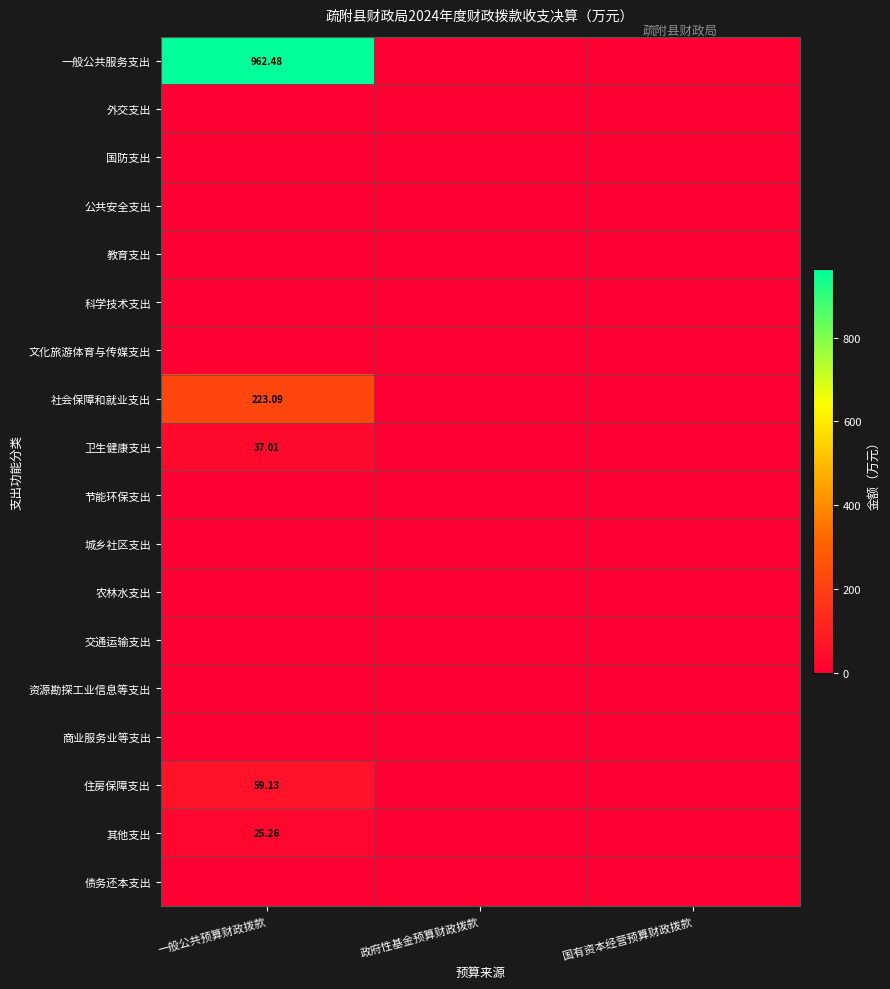

At which category is the sum across all series the highest?

一般公共预算财政拨款